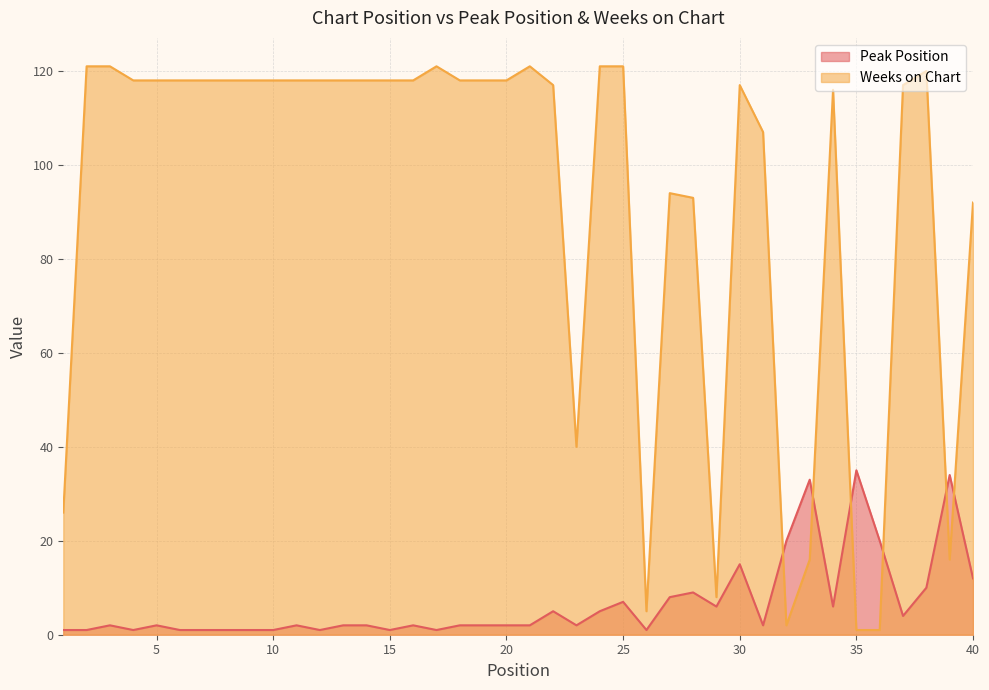

After their last crossing, which series has the higher values: Weeks on Chart or Peak Position?

Weeks on Chart